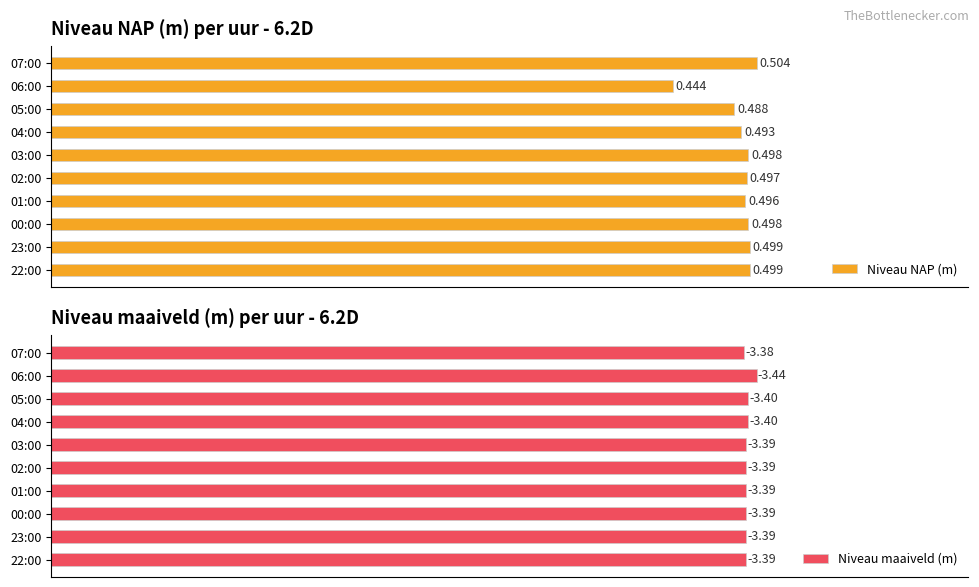

Between 03:00 and 06:00, which series saw the biggest shift?

Niveau NAP (m)